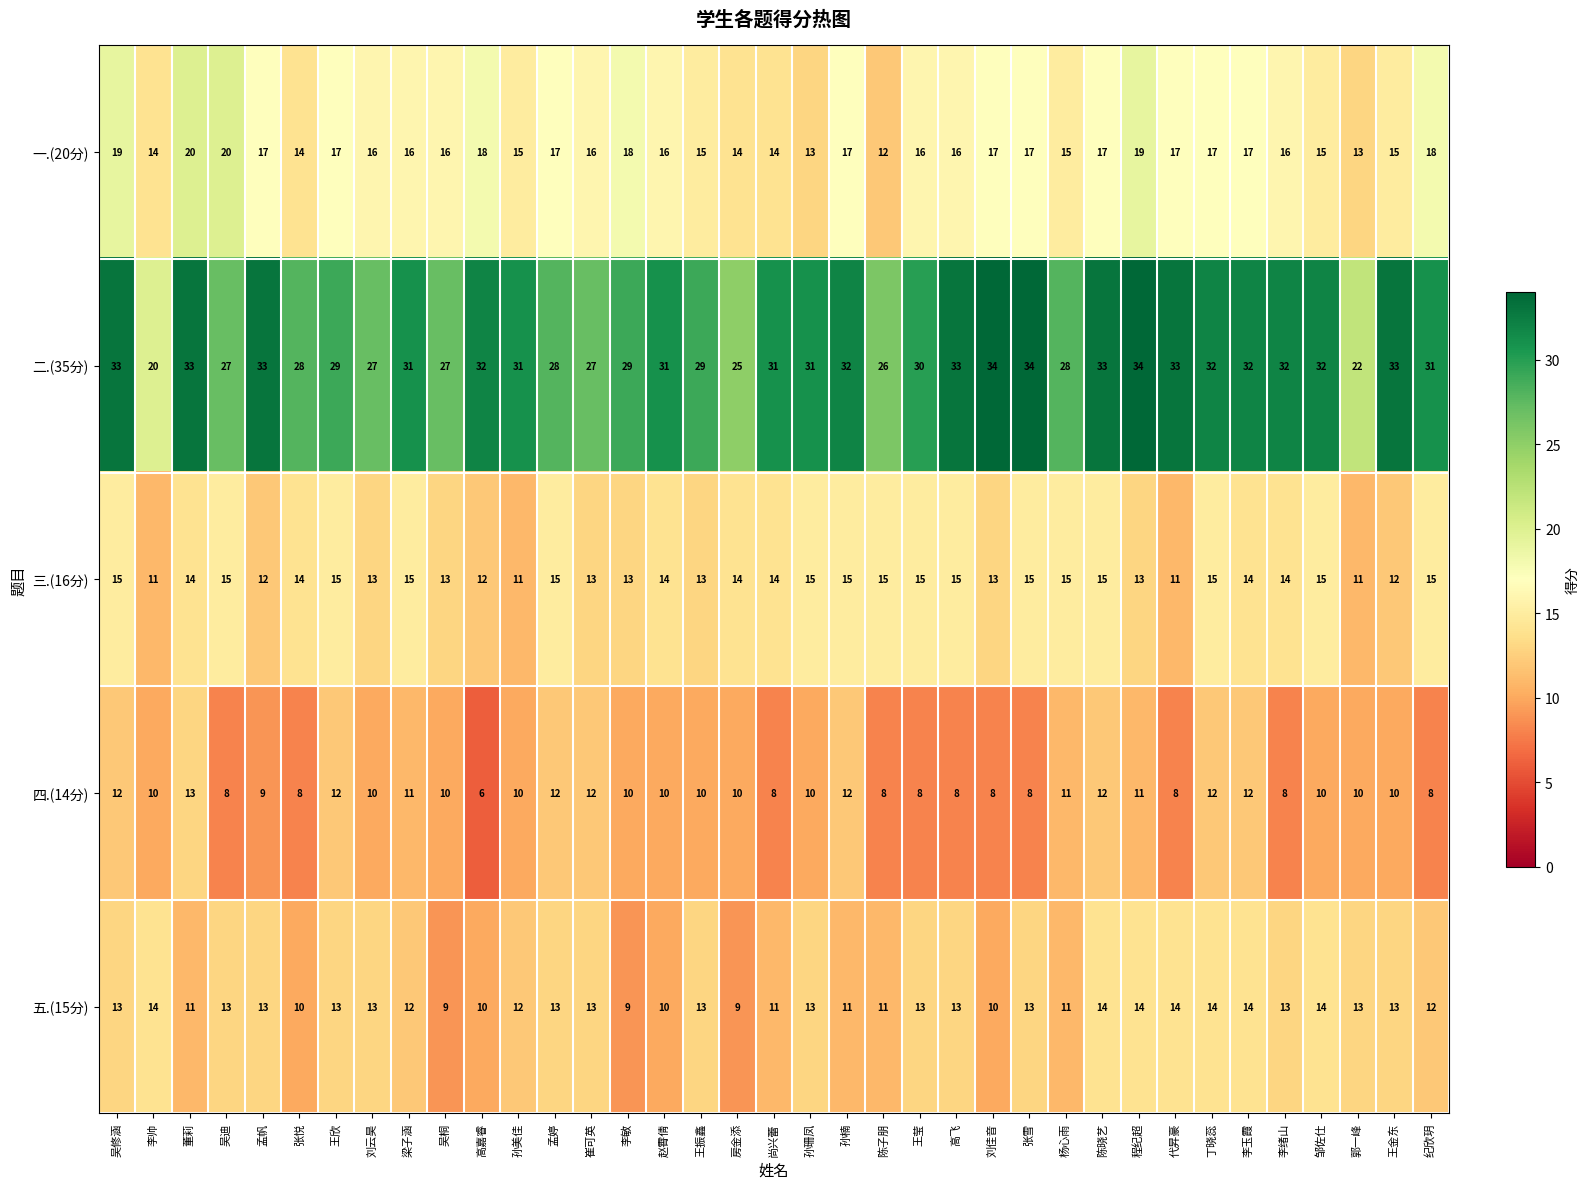

What is the difference between the maximum and second lowest values in the 四.(14分) series?

5